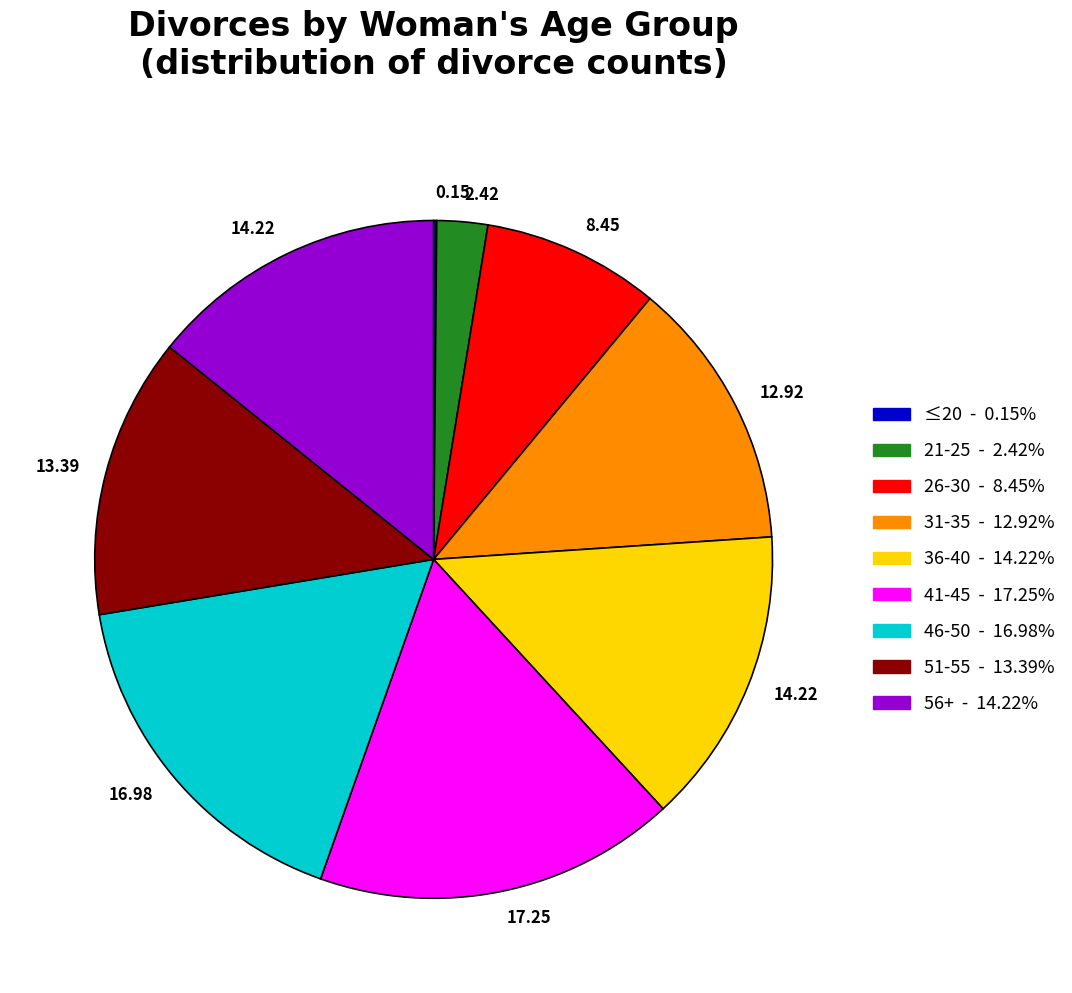

Is there any slice that represents more than half of the pie?

No